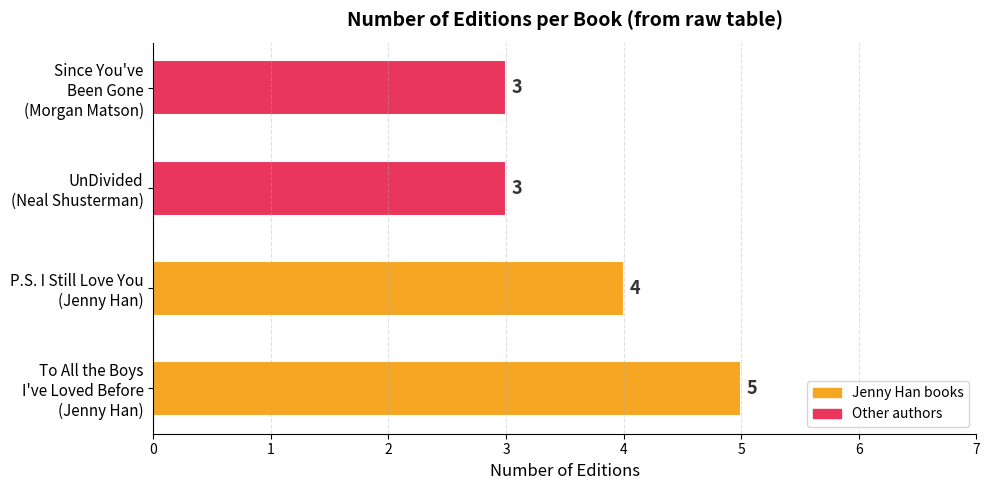

Does the chart contain any negative values?

No